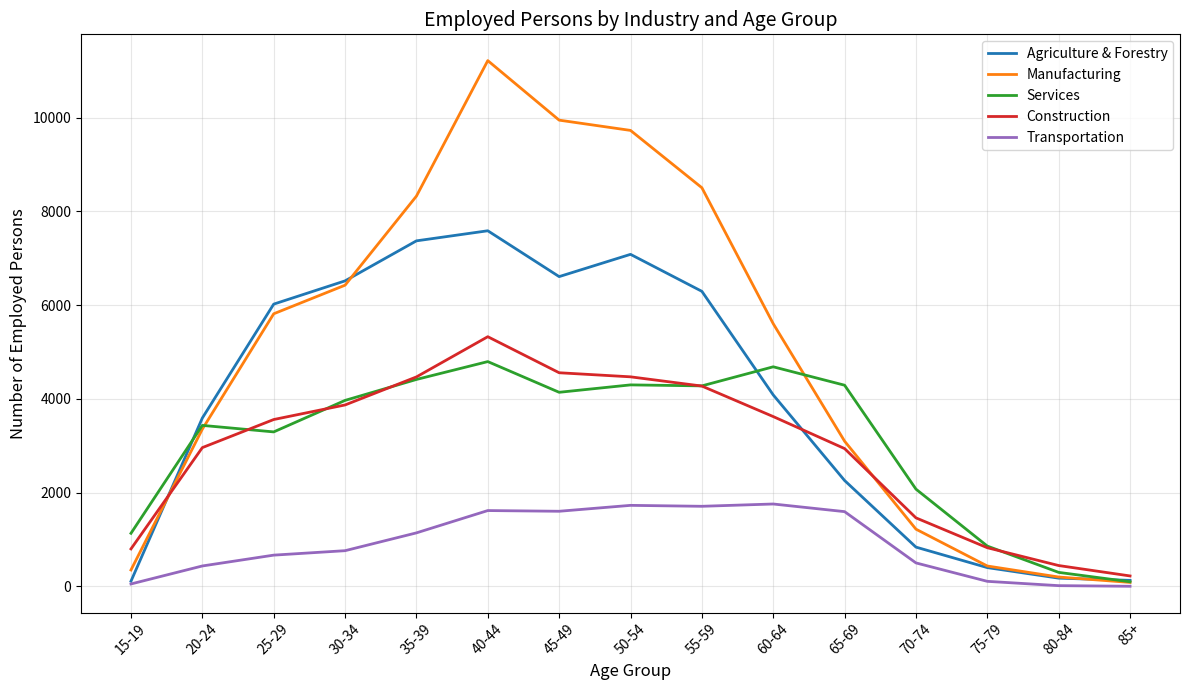

Is the value of Transportation at 65-69 greater than the value of Construction at 40-44?

No